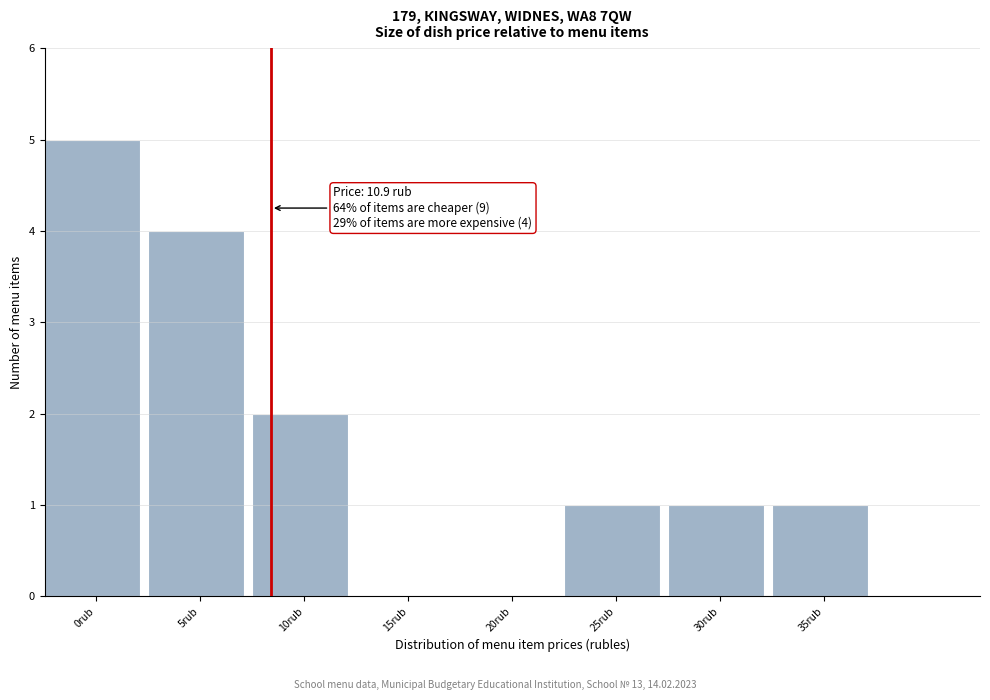

Reading right to left, transcribe all the data shown in this chart.

35rub=1	30rub=1	25rub=1	20rub=0	15rub=0	10rub=2	5rub=4	0rub=5